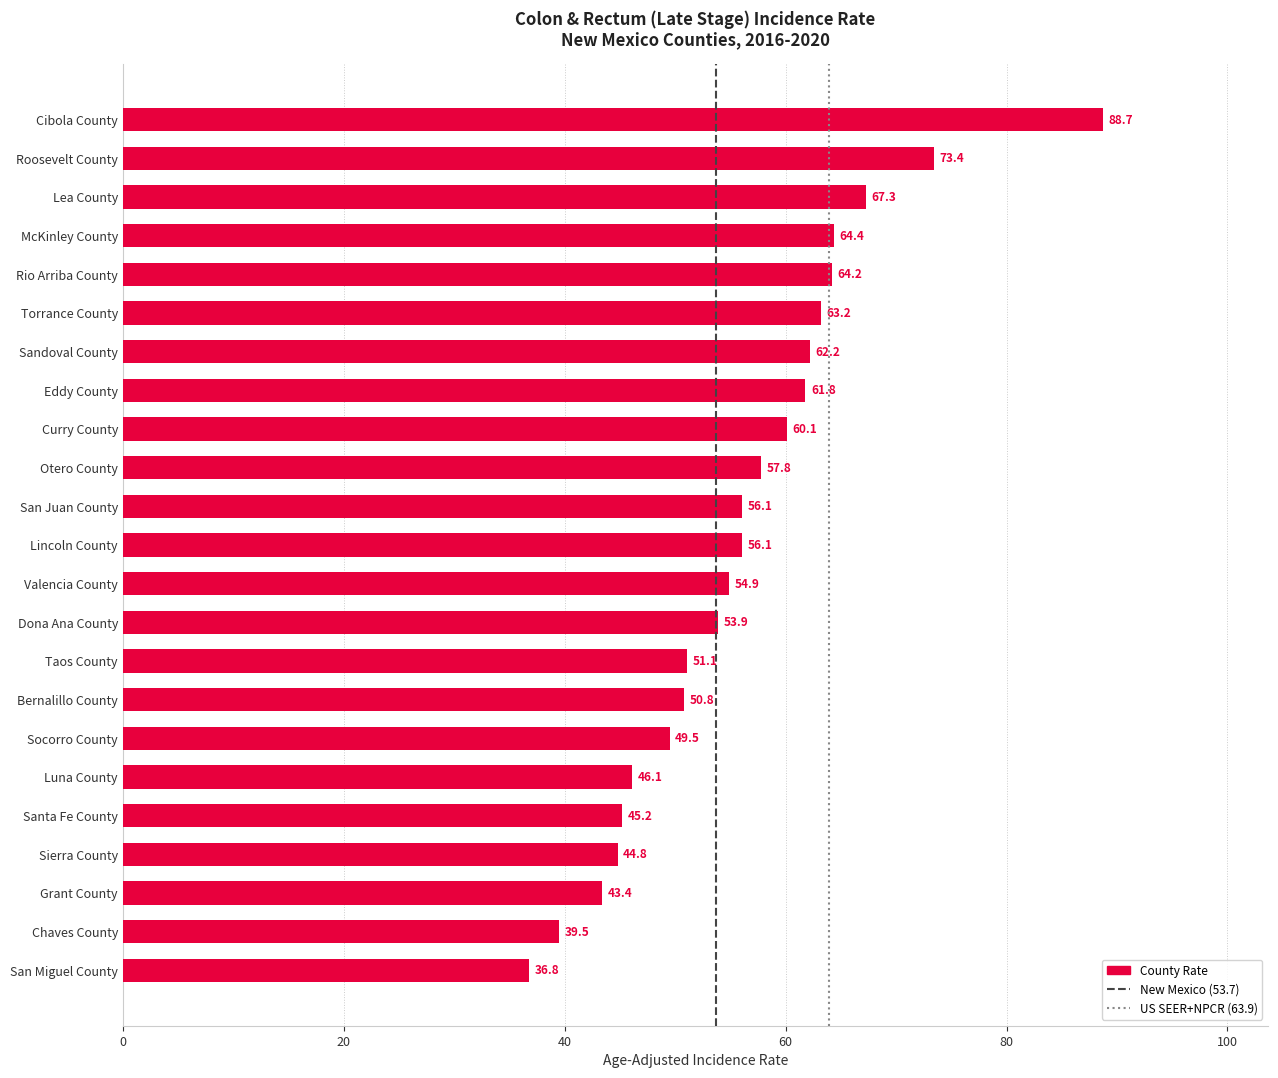

What is the difference between the maximum and minimum values?

51.9